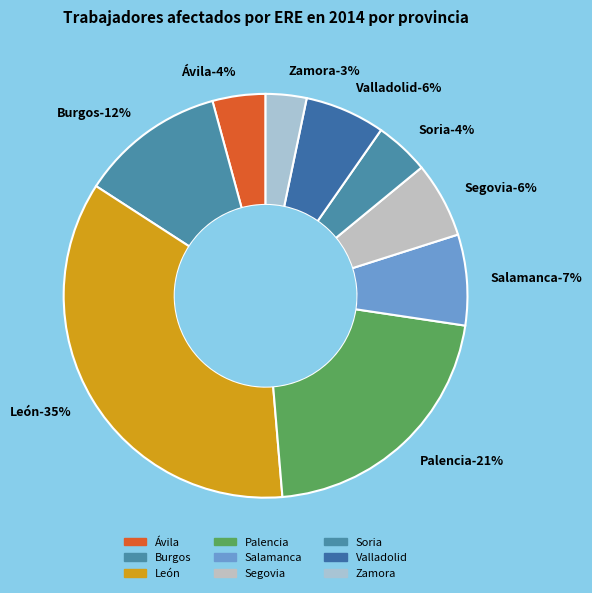

To the nearest percent, what percentage of the pie is León?

35%